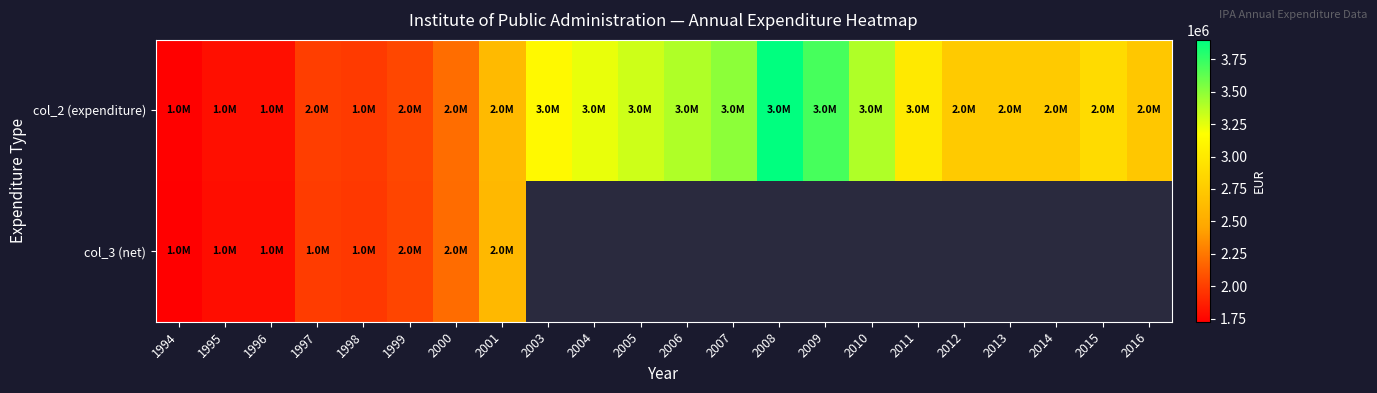

At how many categories does at least one series exceed 1835420?

19